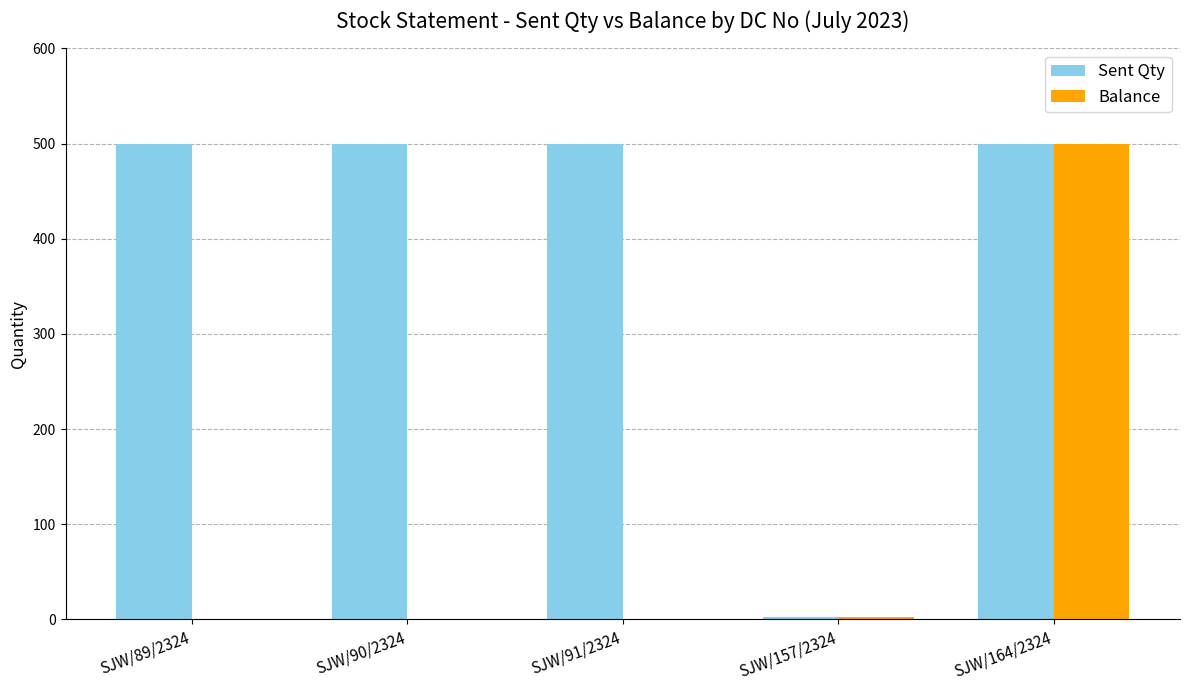

At which category is the sum across all series the highest?

SJW/164/2324